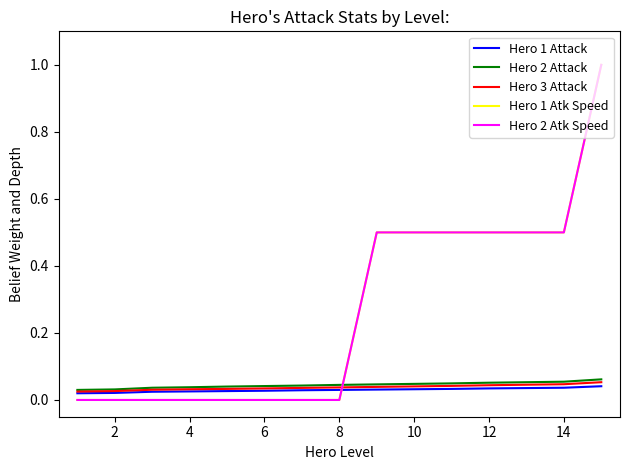

Is this an area chart (filled region under the line)?

No